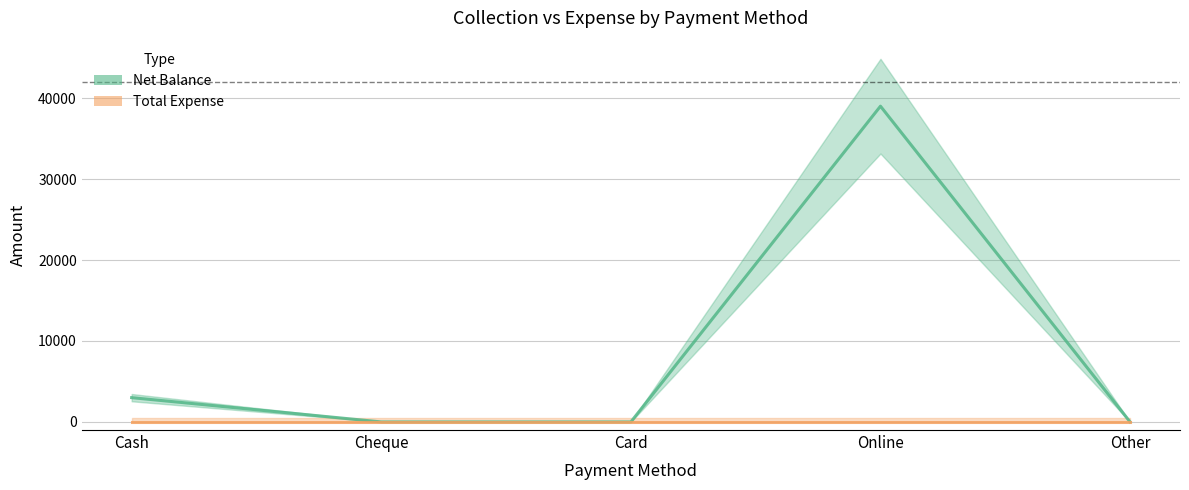

Is this an area chart (filled region under the line)?

No